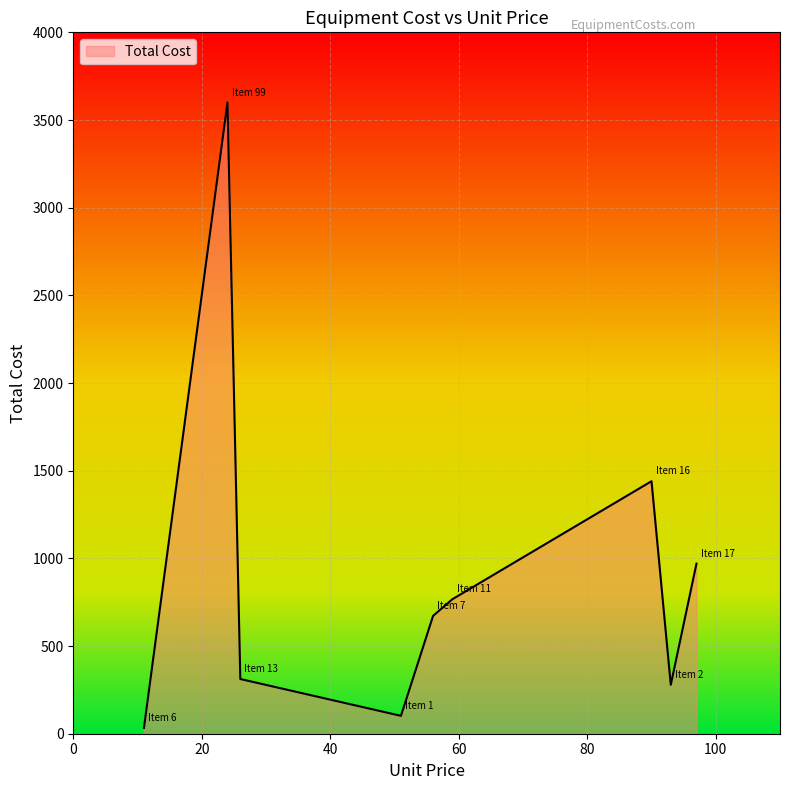

What is the greatest value displayed?

3600